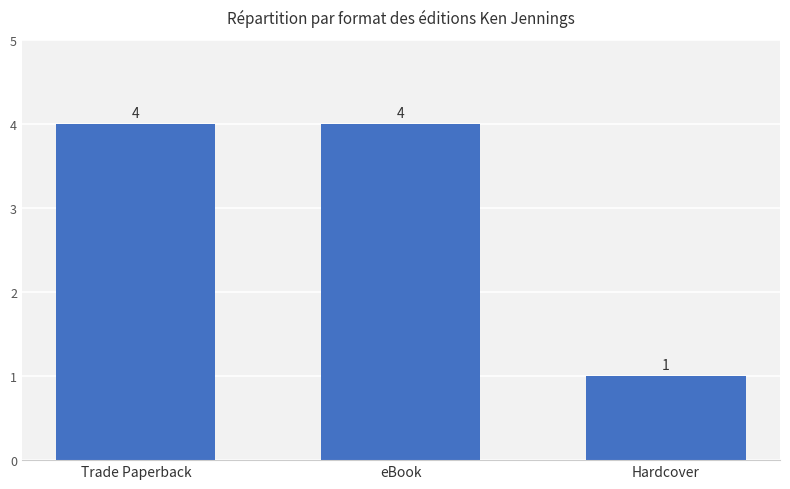

What is the label of the 2nd bar from the left?

eBook